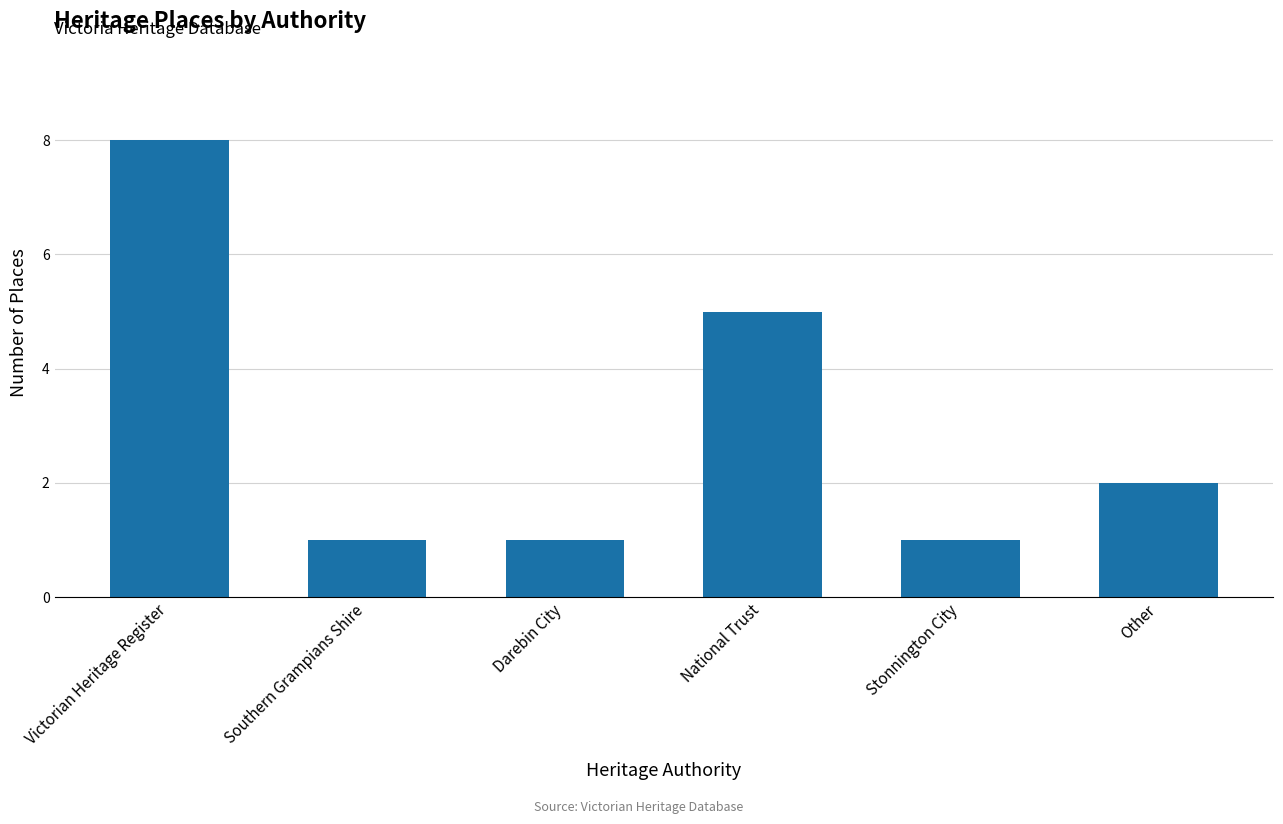

What is the sum of all values?

18